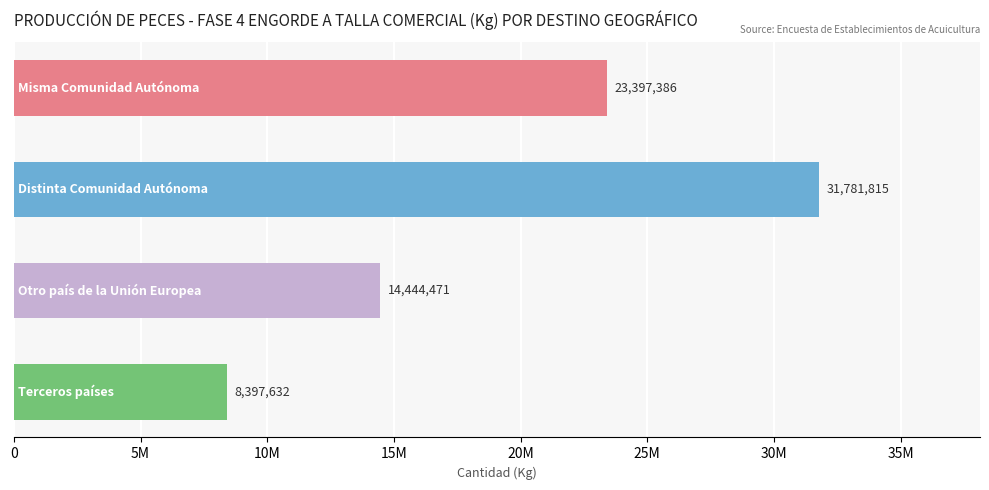

What is the average value?

19505325.9